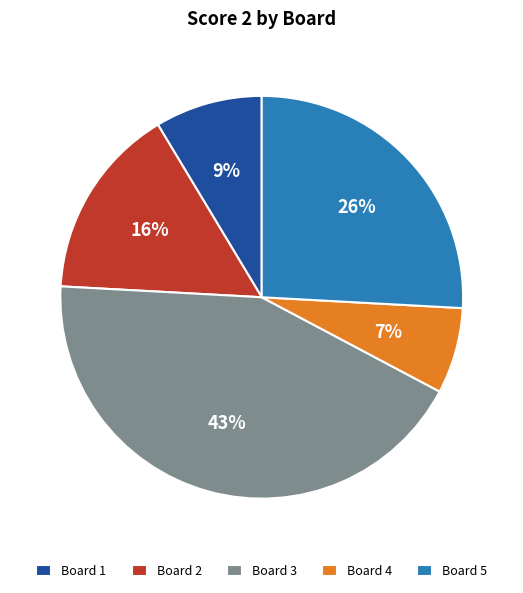

To the nearest percent, what percentage of the pie is Board 4?

7%